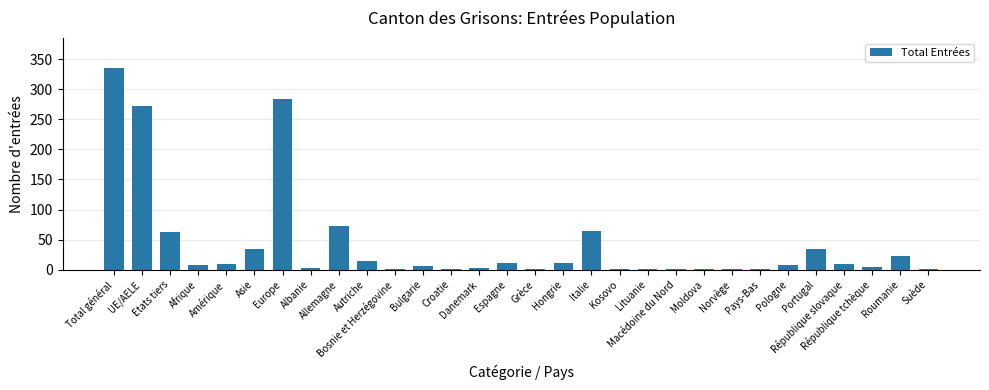

What is the sum of all values?

1285